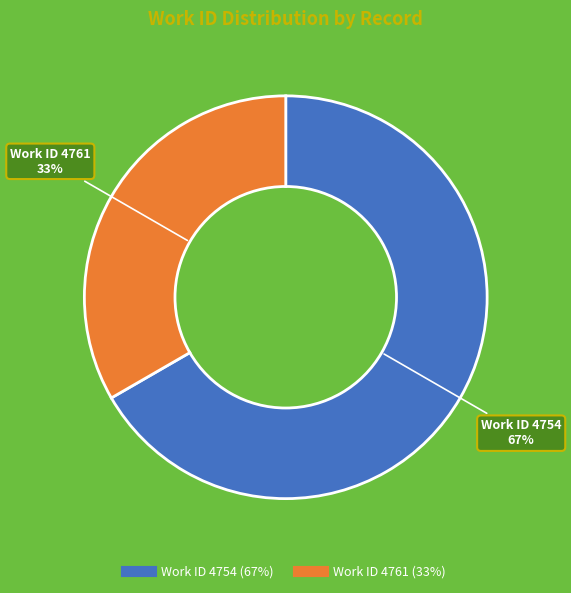

To the nearest percent, what is the average slice percentage?

50%